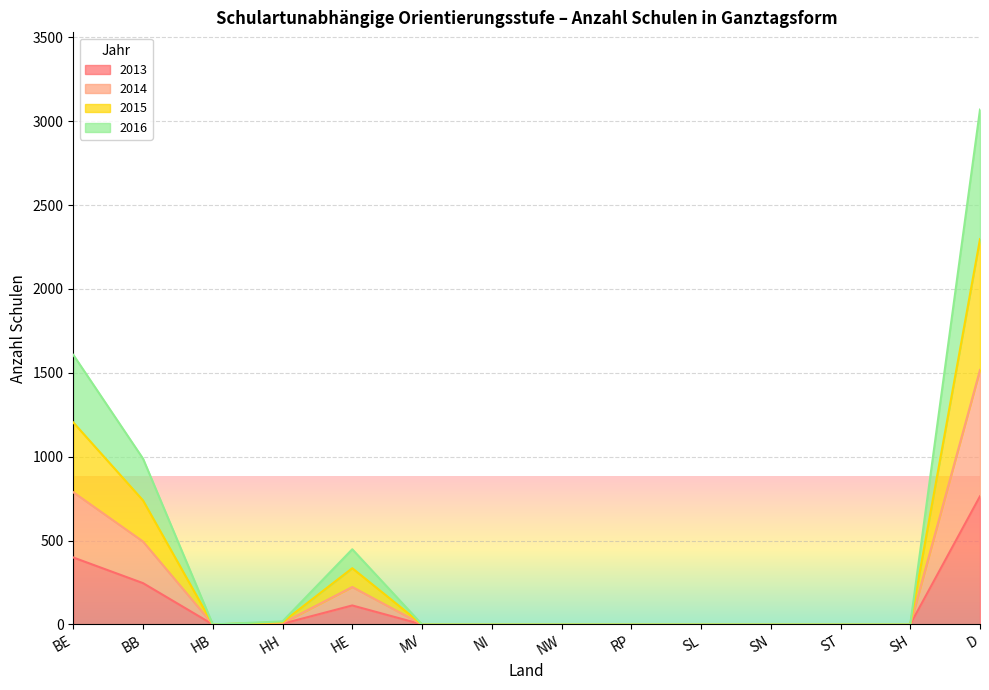

Which series has the widest spread of values?

2016